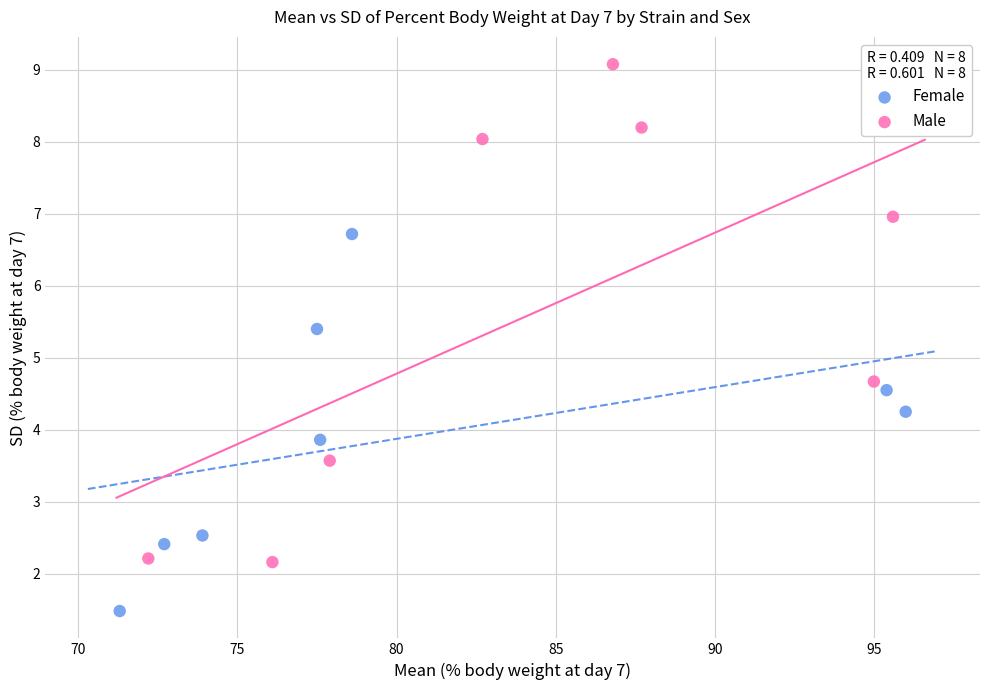

Which series contains the highest Y value?

Male